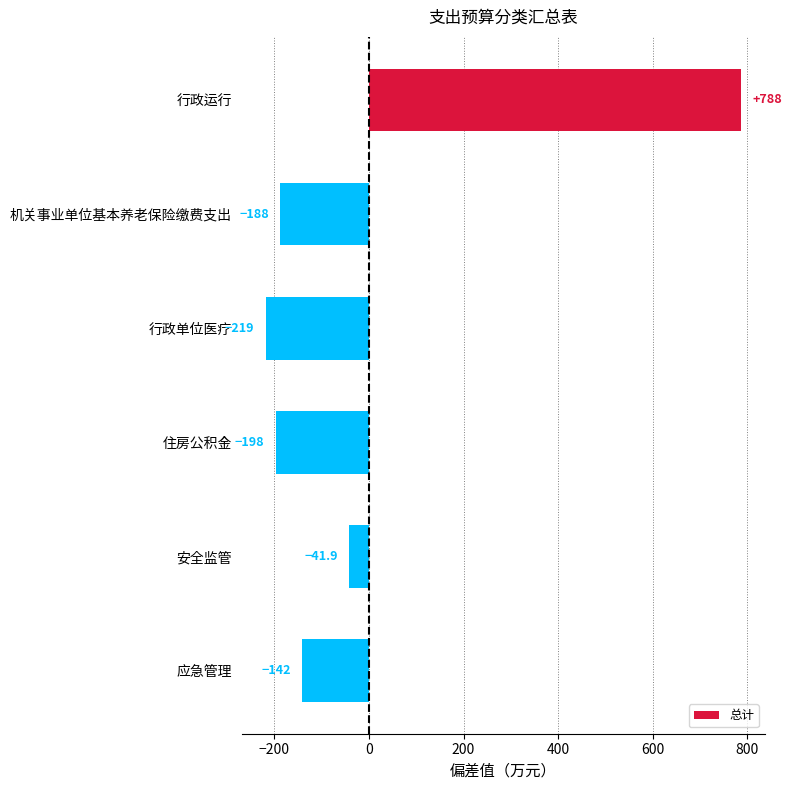

What is the value of the 6th bar from the top?

-141.9